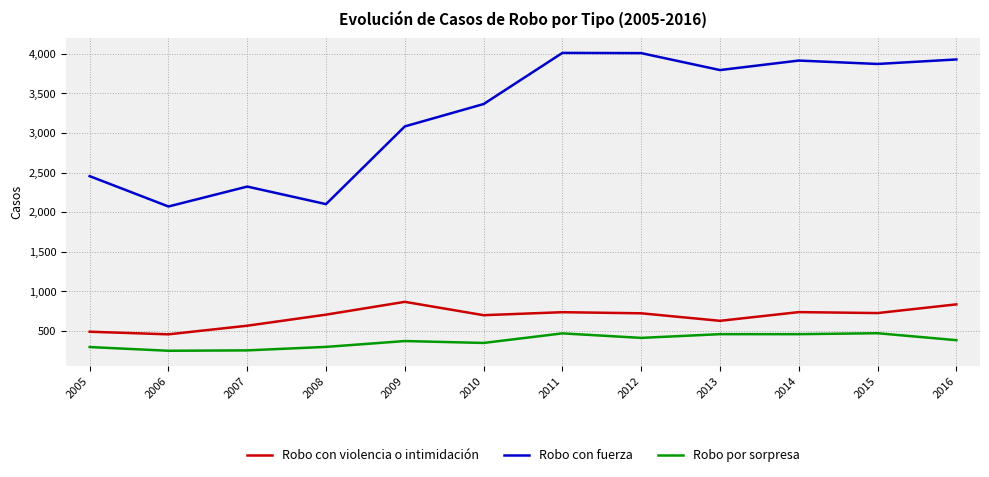

What is the spread (max minus min) of values at 2012?

3602